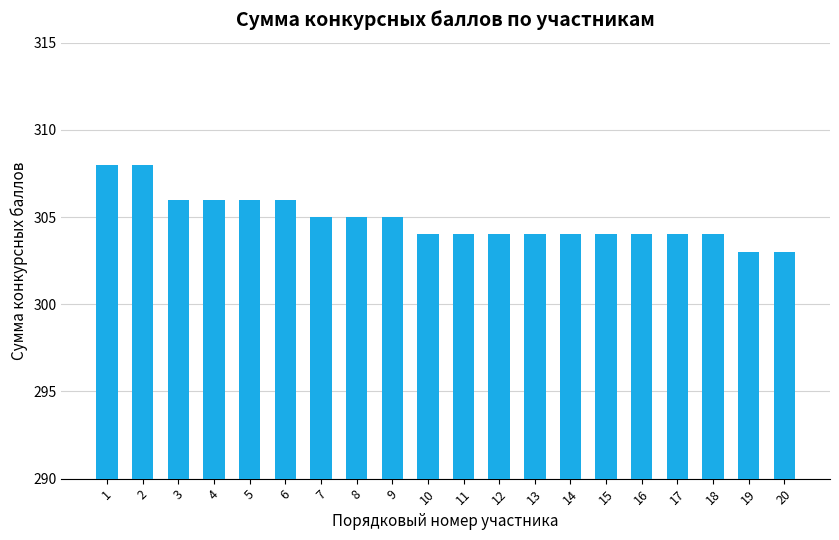

The chart shows a value of 304 at 18. True or false?

True